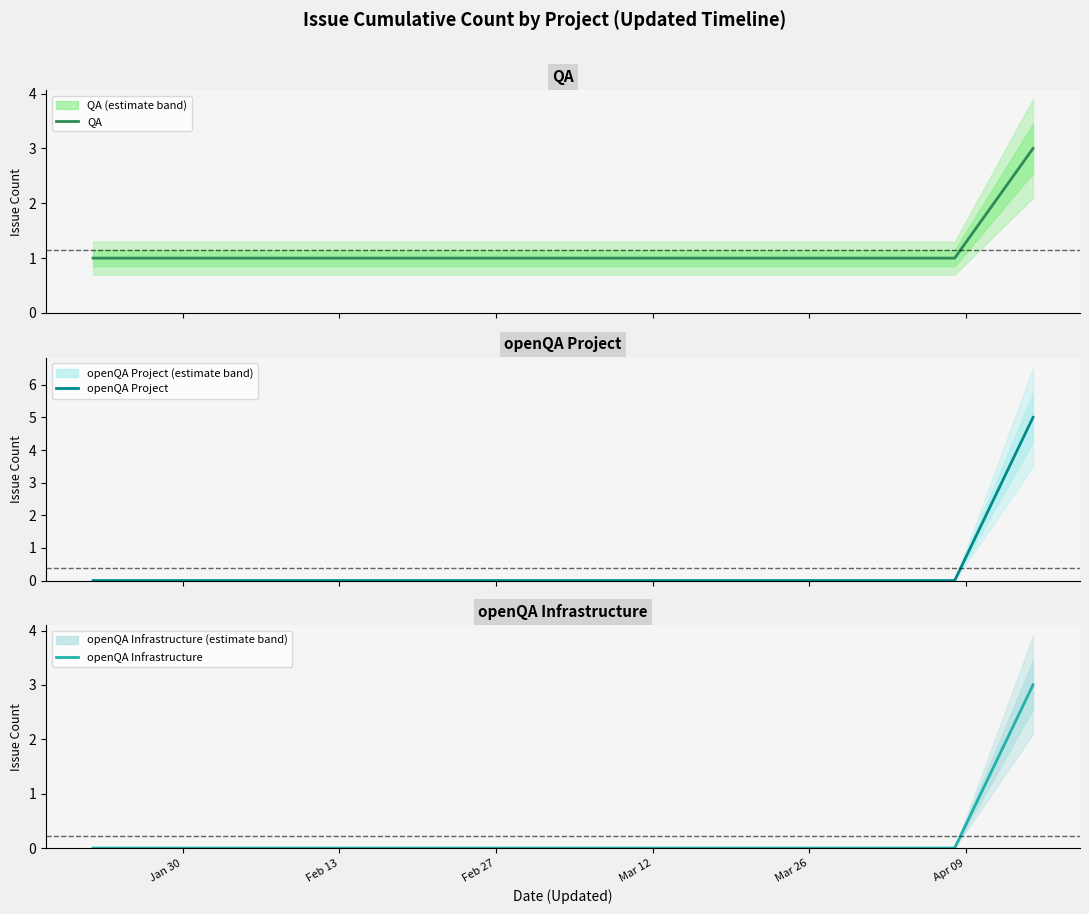

Does the chart have visible grid lines?

No